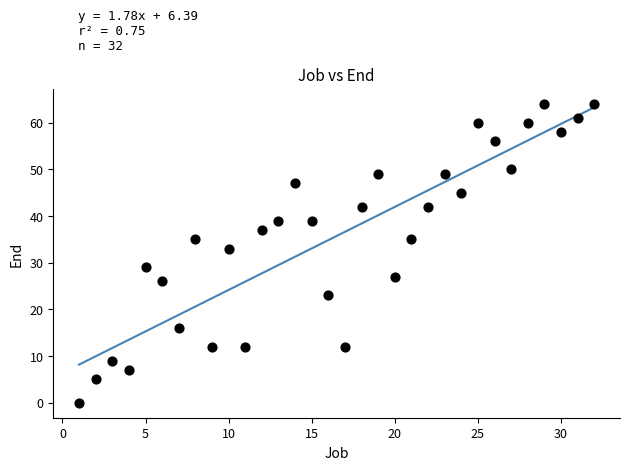

What is the range of X values (max minus min)?

31